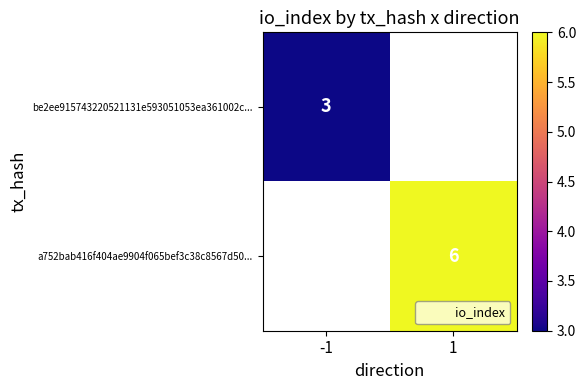

The be2ee915743220521131e593051053ea361002c... series shows 3 at -1. True or false?

True